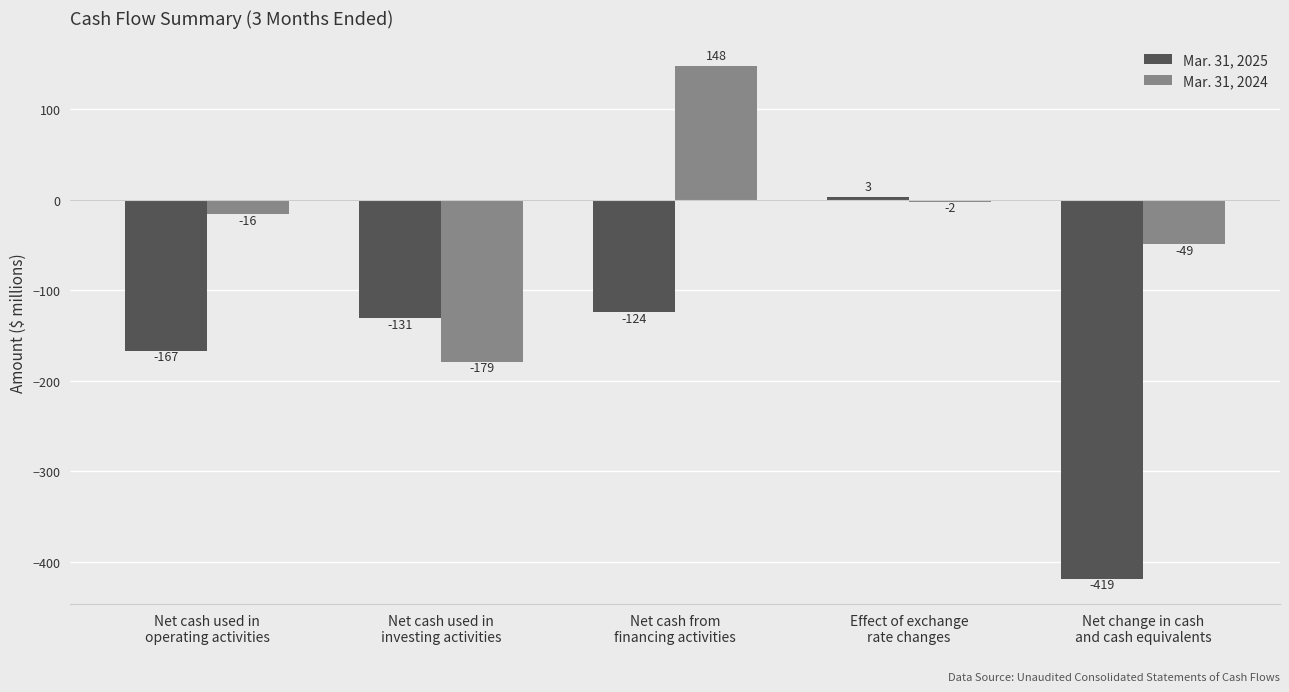

How many values in Mar. 31, 2024 are above zero?

1